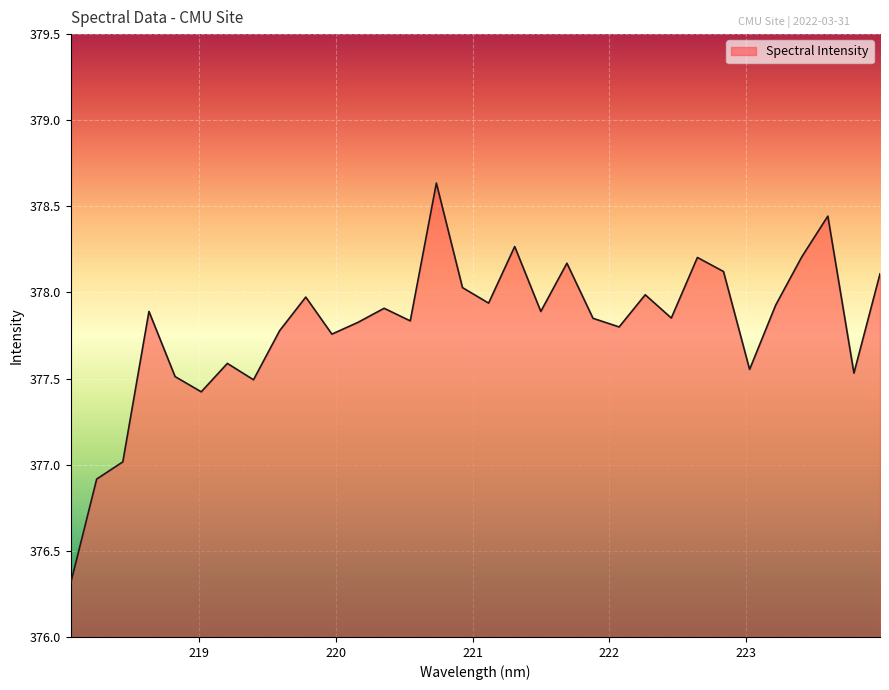

What is the difference between the maximum and minimum values?

2.3